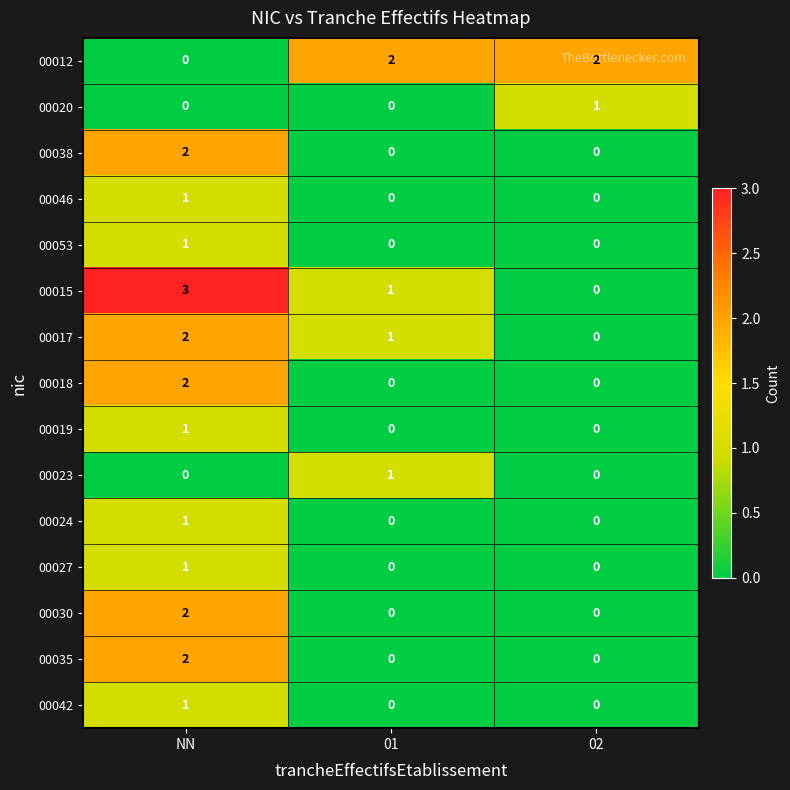

Which category has the highest value across all series?

NN